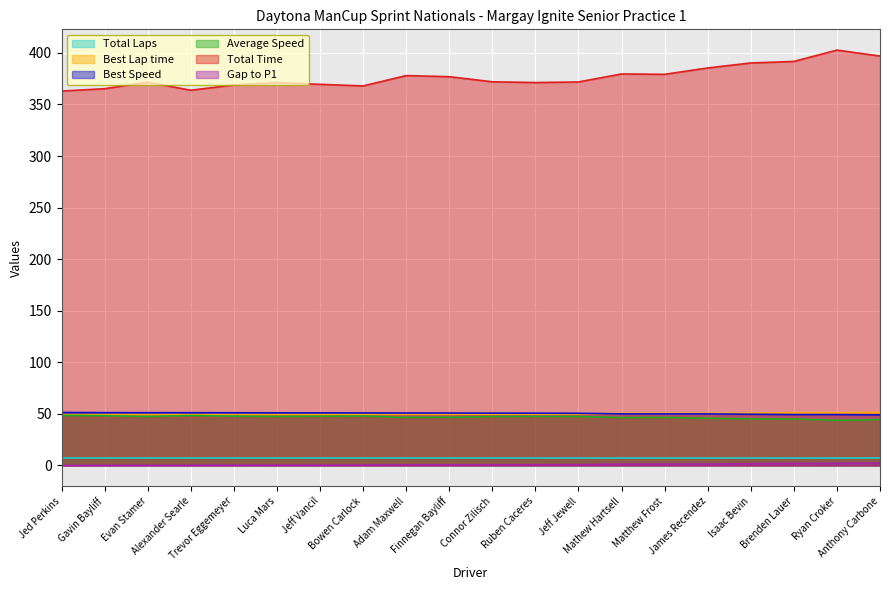

Which category has the lowest value in the Total Time series?

Jed Perkins